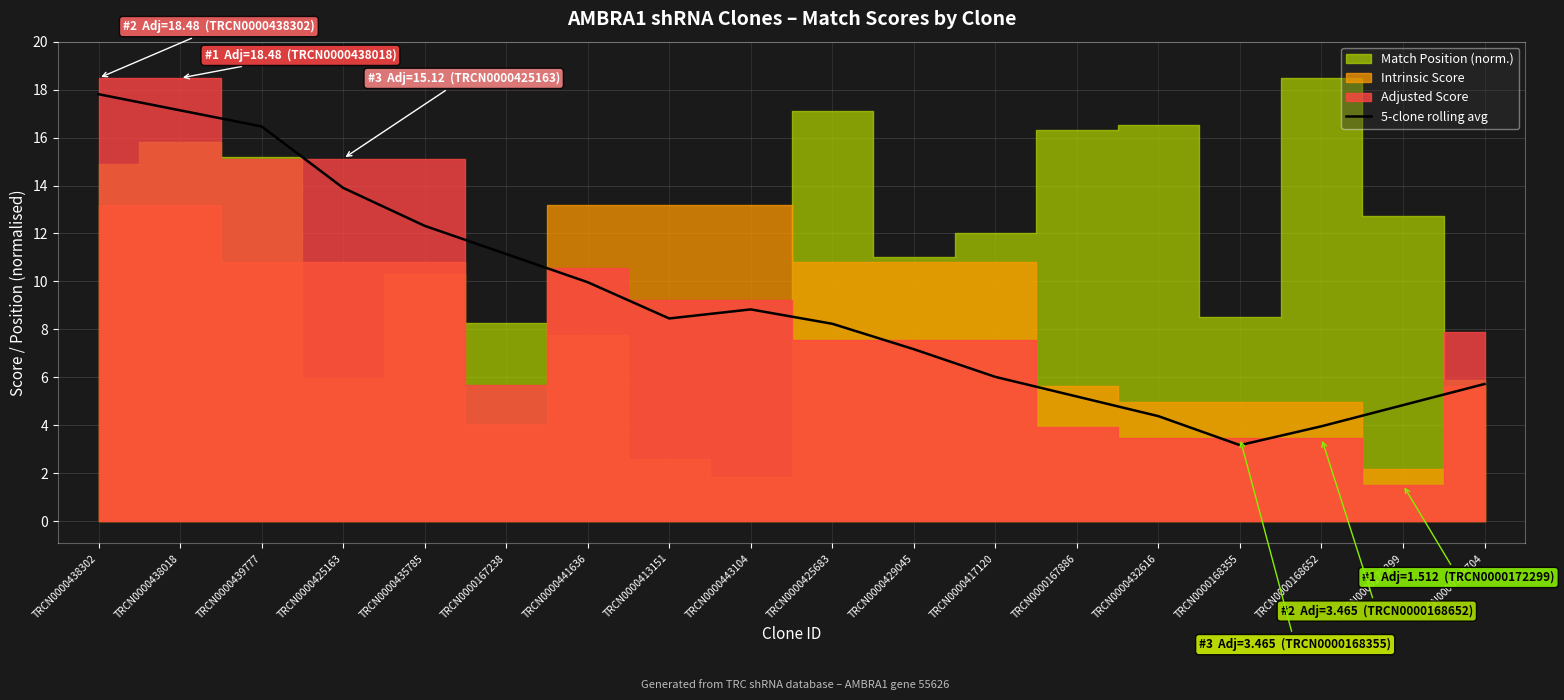

At which category does the data reach its first local peak?

TRCN0000443104